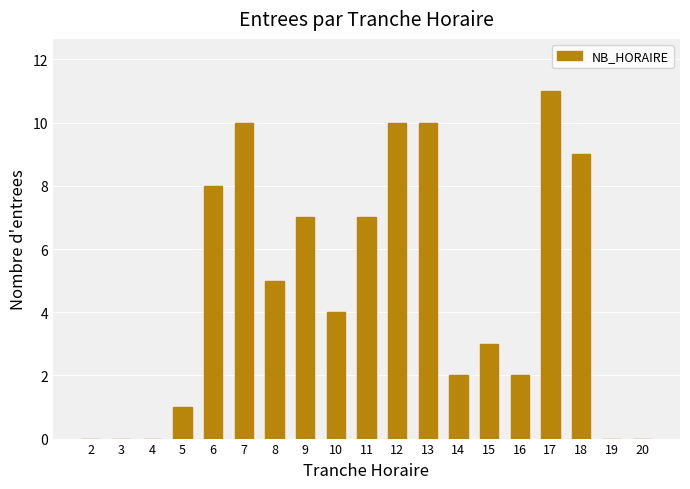

What is the average value?

5